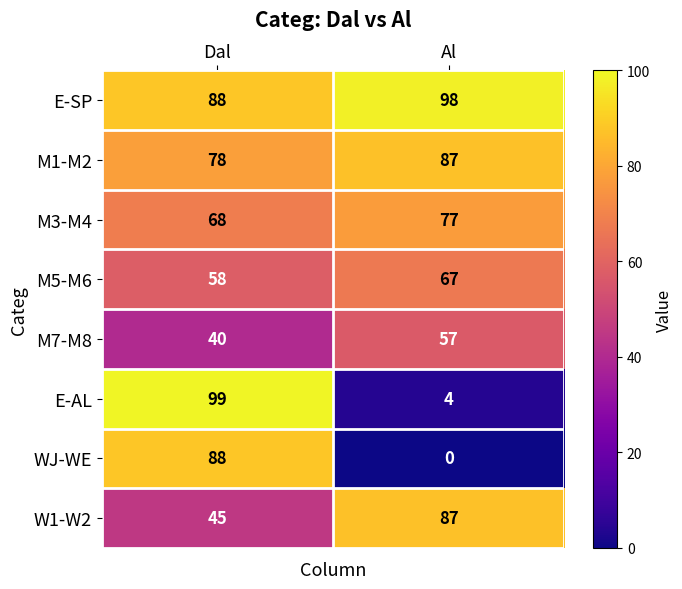

Reading left to right, transcribe all the data shown in this chart.

E-SP: Dal=88	Al=98
M1-M2: Dal=78	Al=87
M3-M4: Dal=68	Al=77
M5-M6: Dal=58	Al=67
M7-M8: Dal=40	Al=57
E-AL: Dal=99	Al=4
WJ-WE: Dal=88	Al=0
W1-W2: Dal=45	Al=87